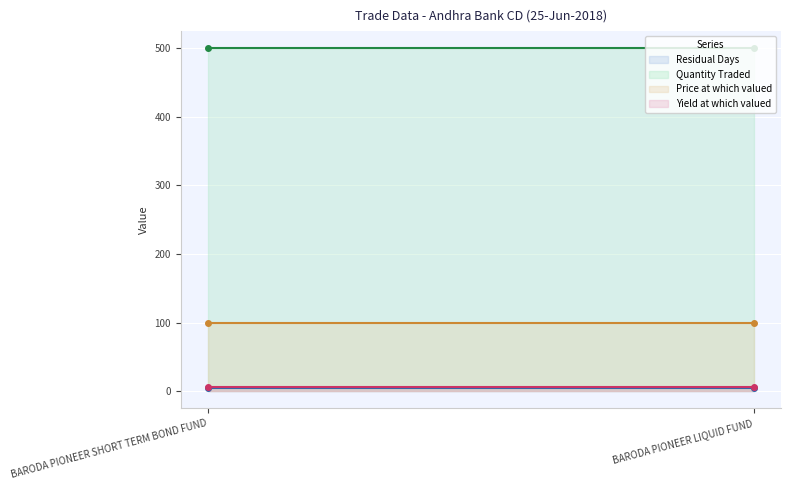

Reading left to right, transcribe all the data shown in this chart.

Residual Days: BARODA PIONEER SHORT TERM BOND FUND=5.0	BARODA PIONEER LIQUID FUND=5.0
Quantity Traded: BARODA PIONEER SHORT TERM BOND FUND=500.0	BARODA PIONEER LIQUID FUND=500.0
Price at which valued: BARODA PIONEER SHORT TERM BOND FUND=99.9	BARODA PIONEER LIQUID FUND=99.9
Yield at which valued: BARODA PIONEER SHORT TERM BOND FUND=6.6	BARODA PIONEER LIQUID FUND=6.6